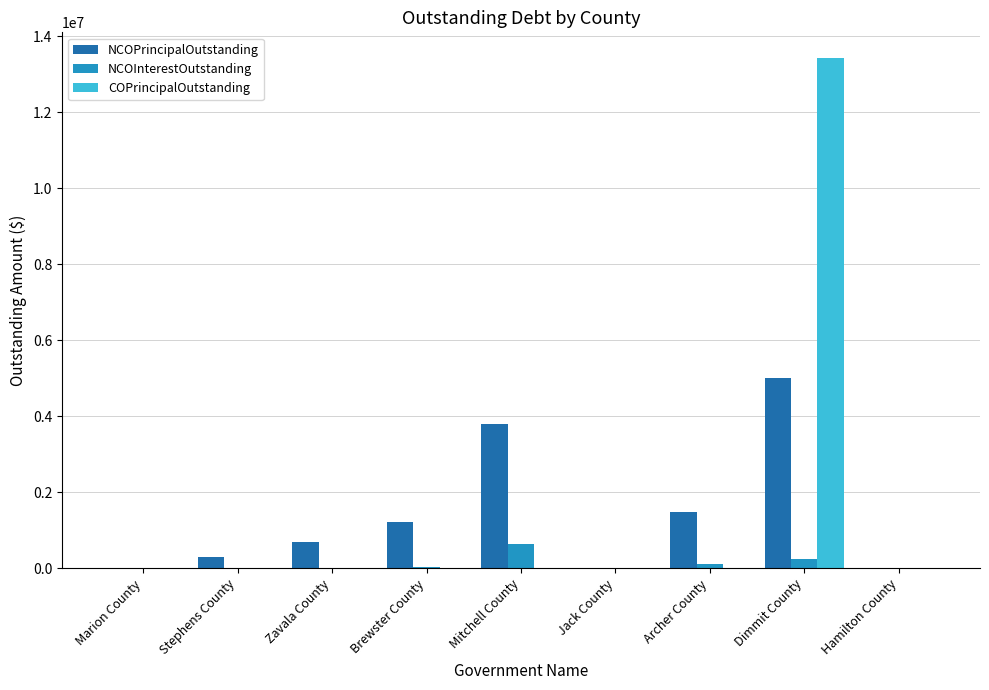

What is the sum of all NCOInterestOutstanding values?

1065052.6